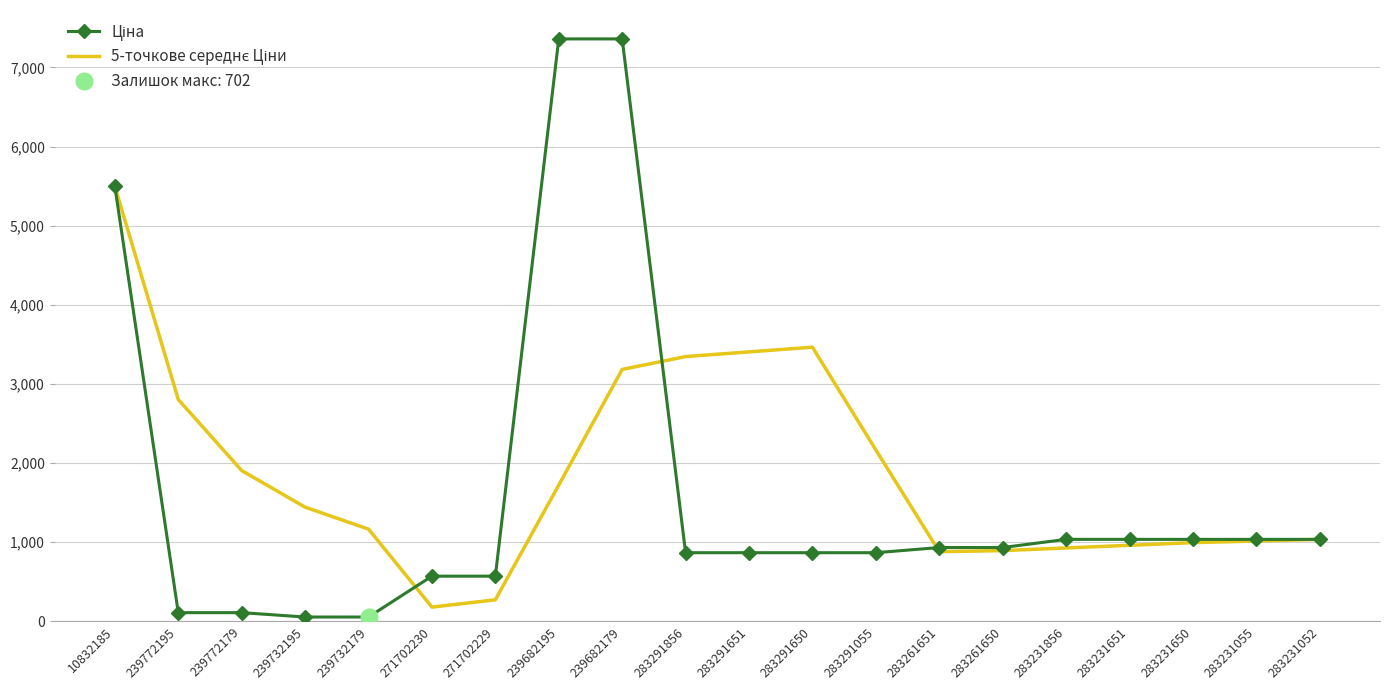

Between 239682195 and 239772195, which is larger?

239682195